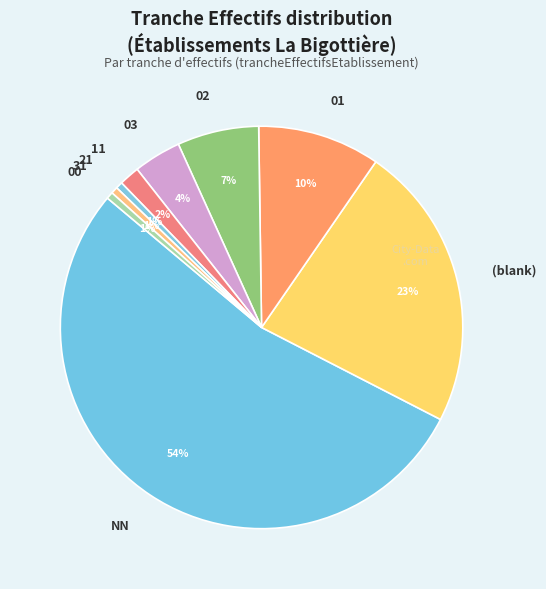

Is there a majority slice in this chart?

Yes